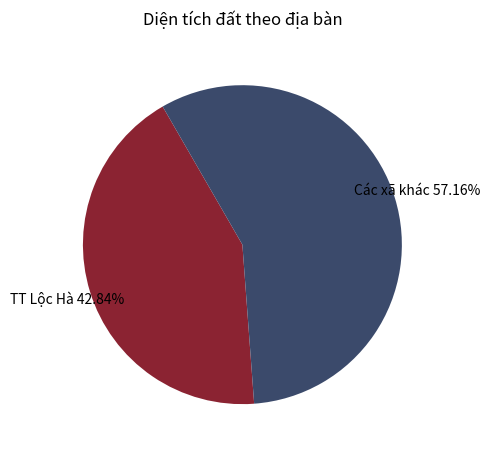

What is the smallest slice in the pie chart?

TT Lộc Hà